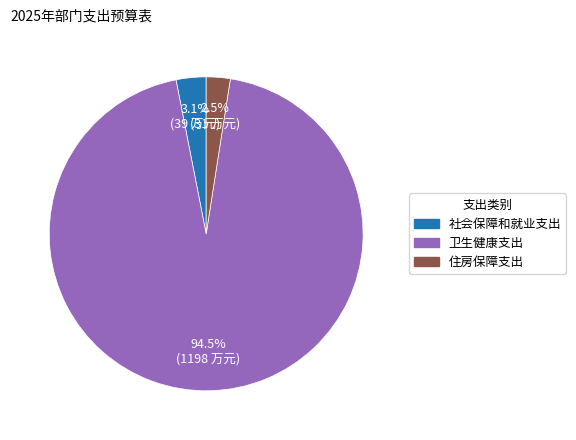

To the nearest percent, what portion does 社会保障和就业支出 represent?

3%